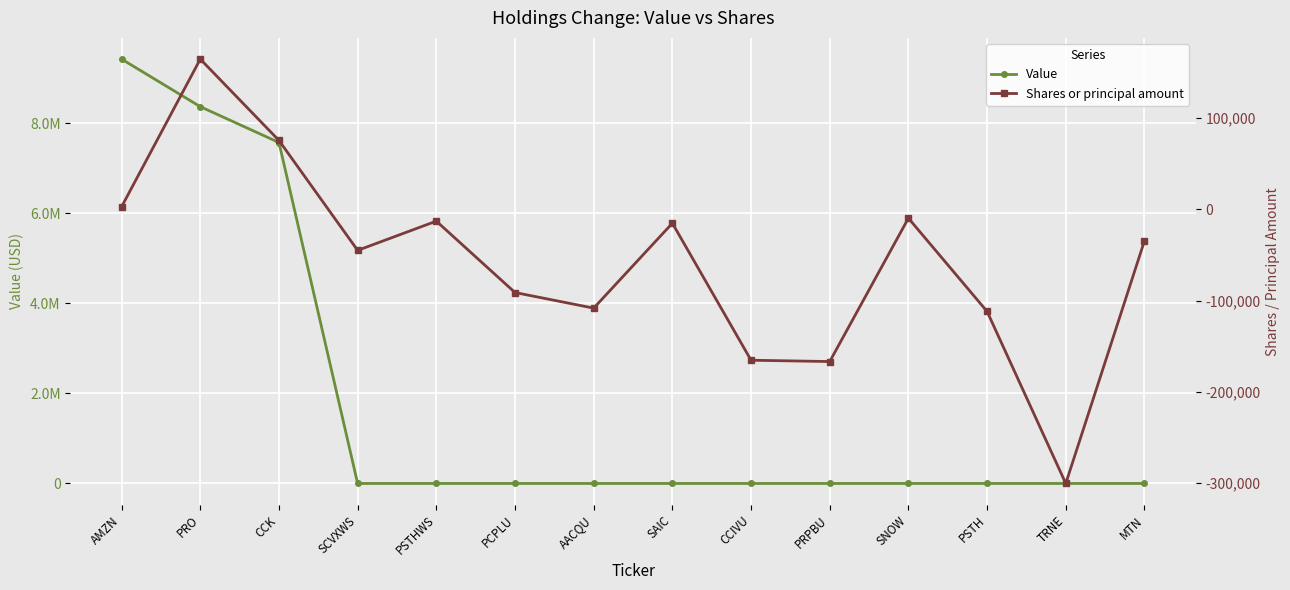

Where is Shares or principal amount nearest to the value -67883?

SCVXWS